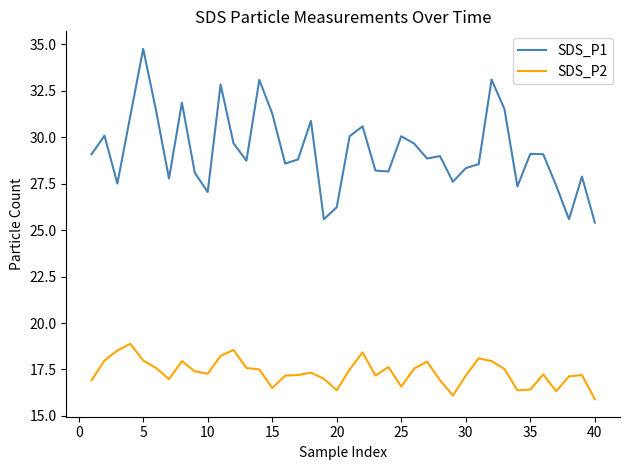

Which series has the largest total across all categories?

SDS_P1